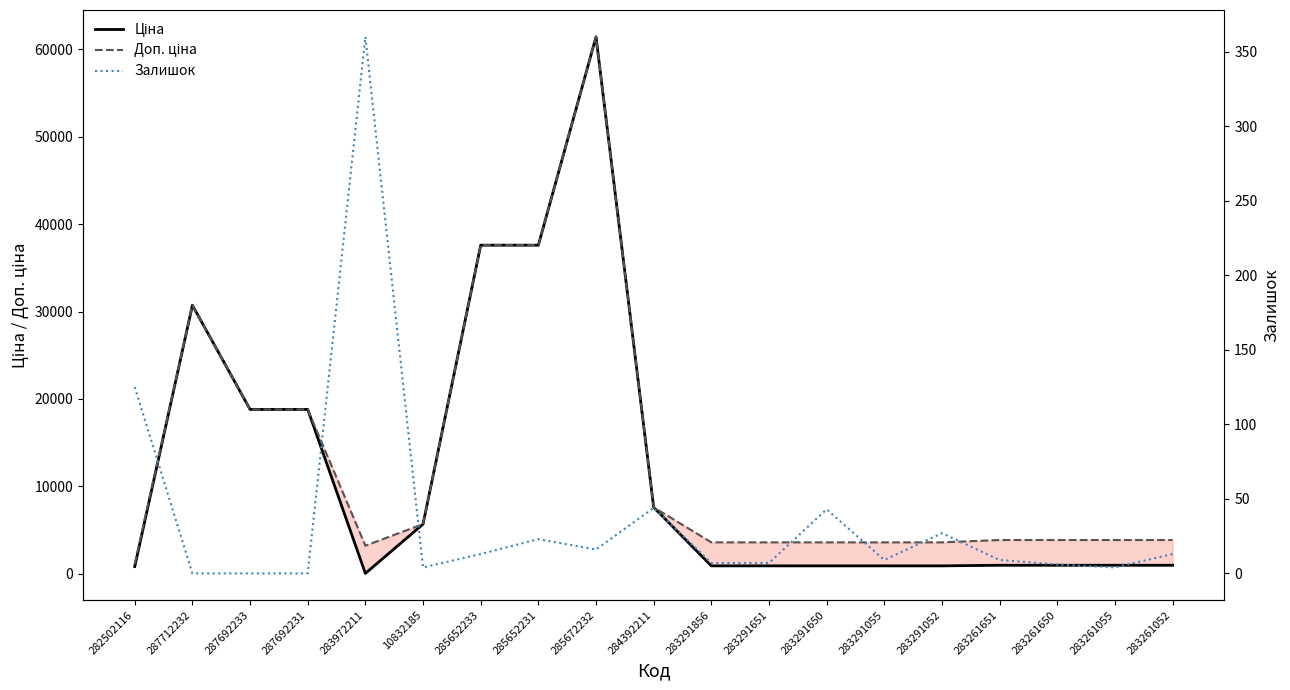

How many interior local peaks does the Залишок series have?

5